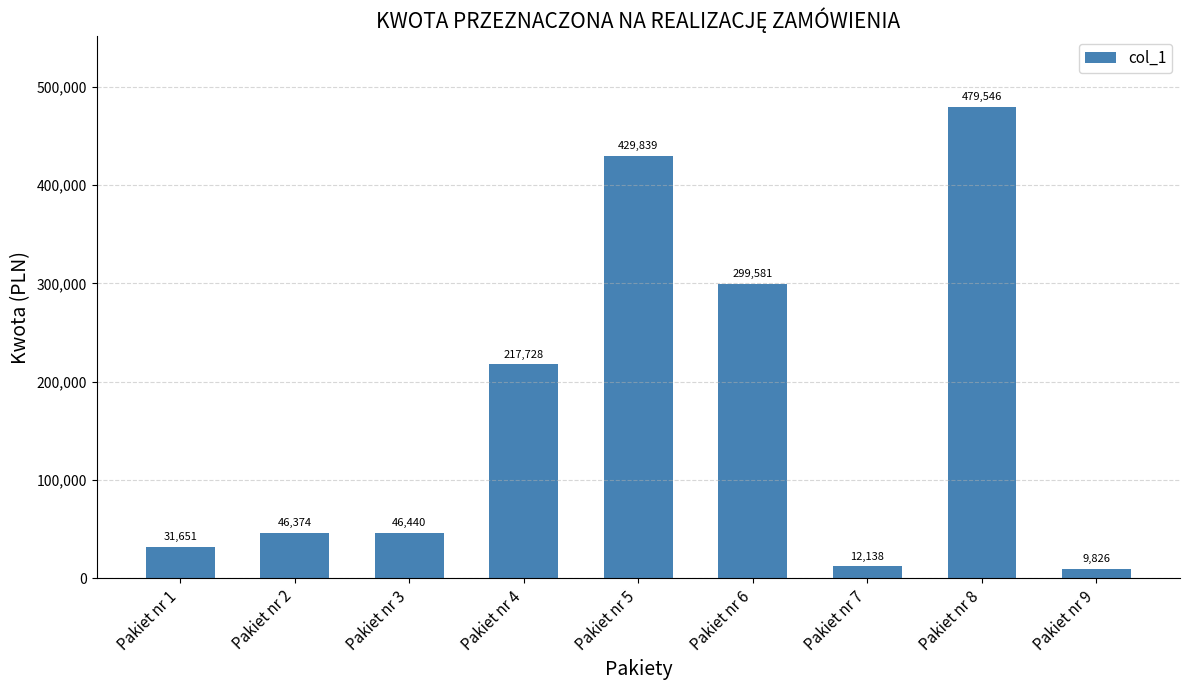

What is the value of the 6th bar from the left?

299581.2